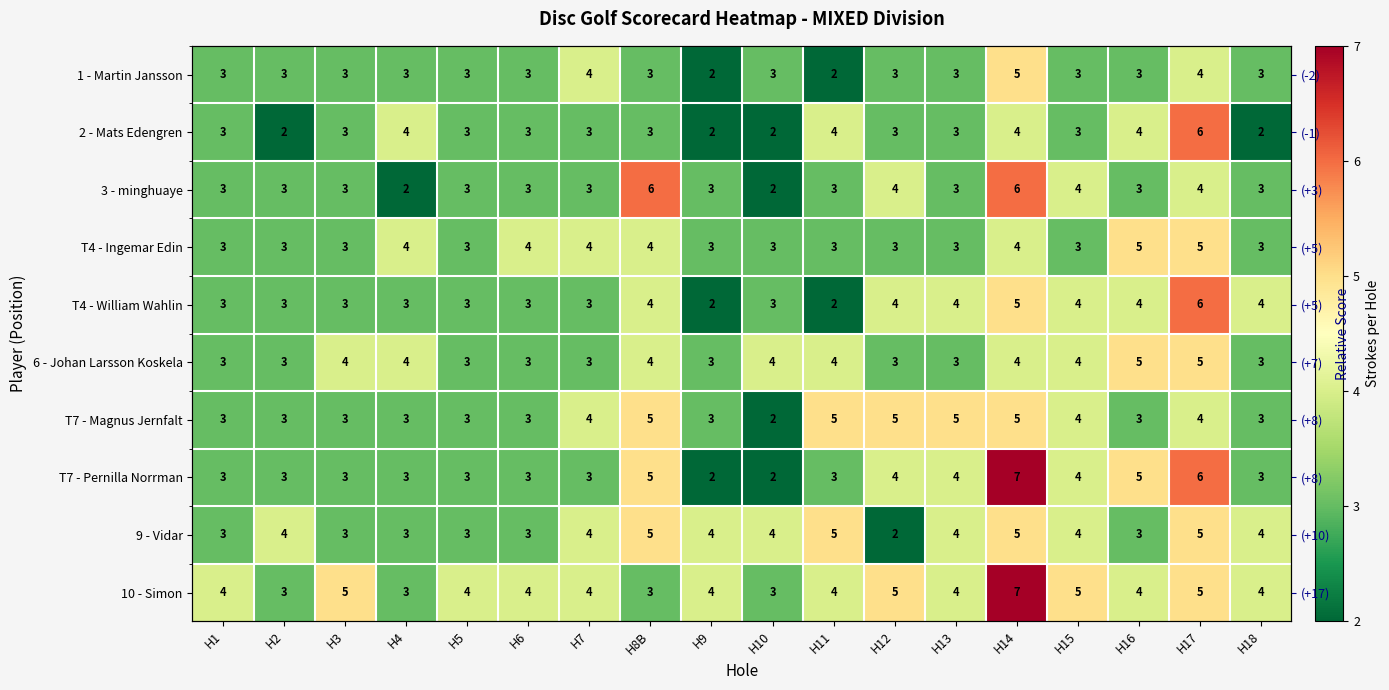

Is the value of T7 - Magnus Jernfalt at H11 greater than the value of 1 - Martin Jansson at H2?

Yes